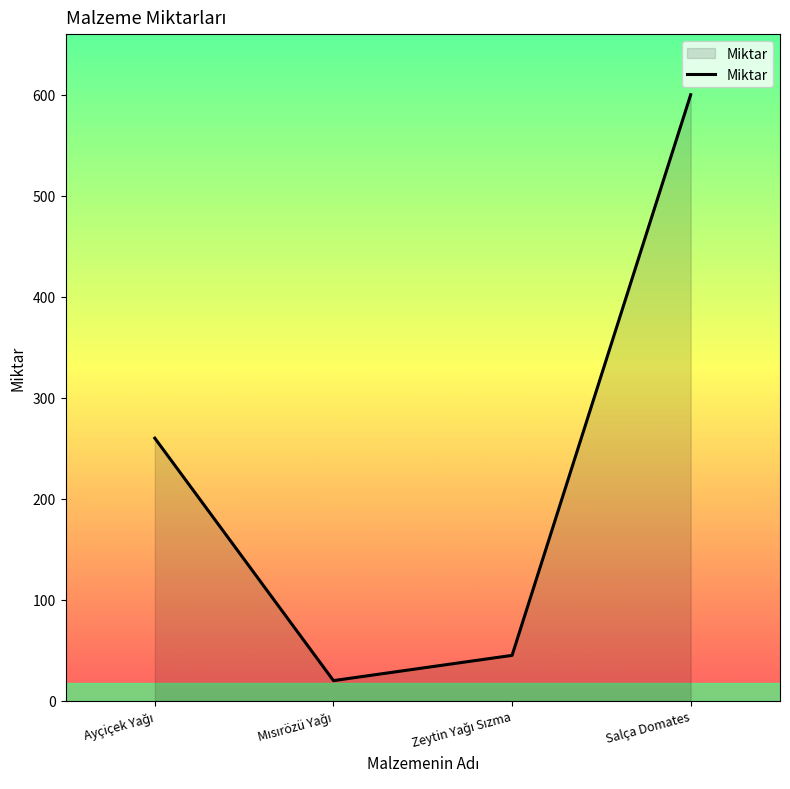

True or false: the data shows 600 at Salça Domates.

True